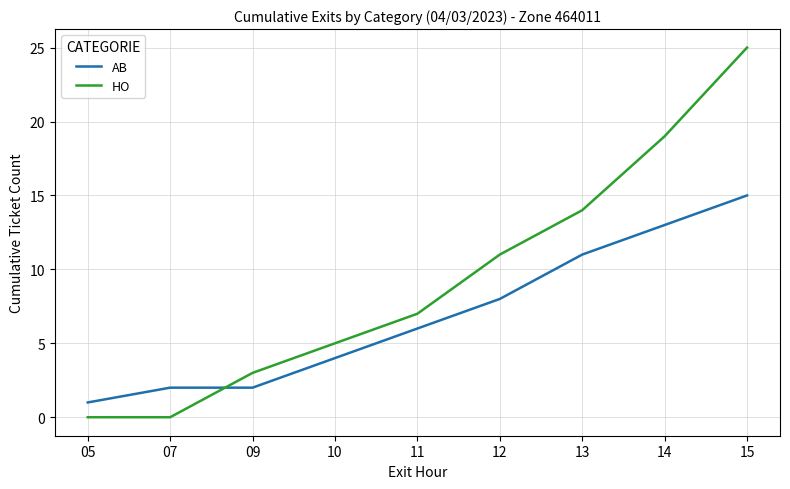

What is the total value across all series at 12?

19